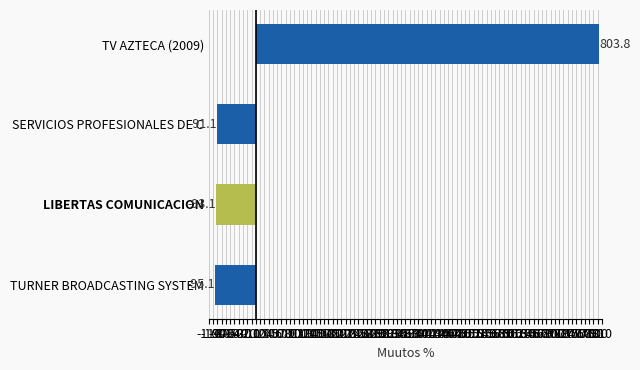

What is the sum of all values?

524.5